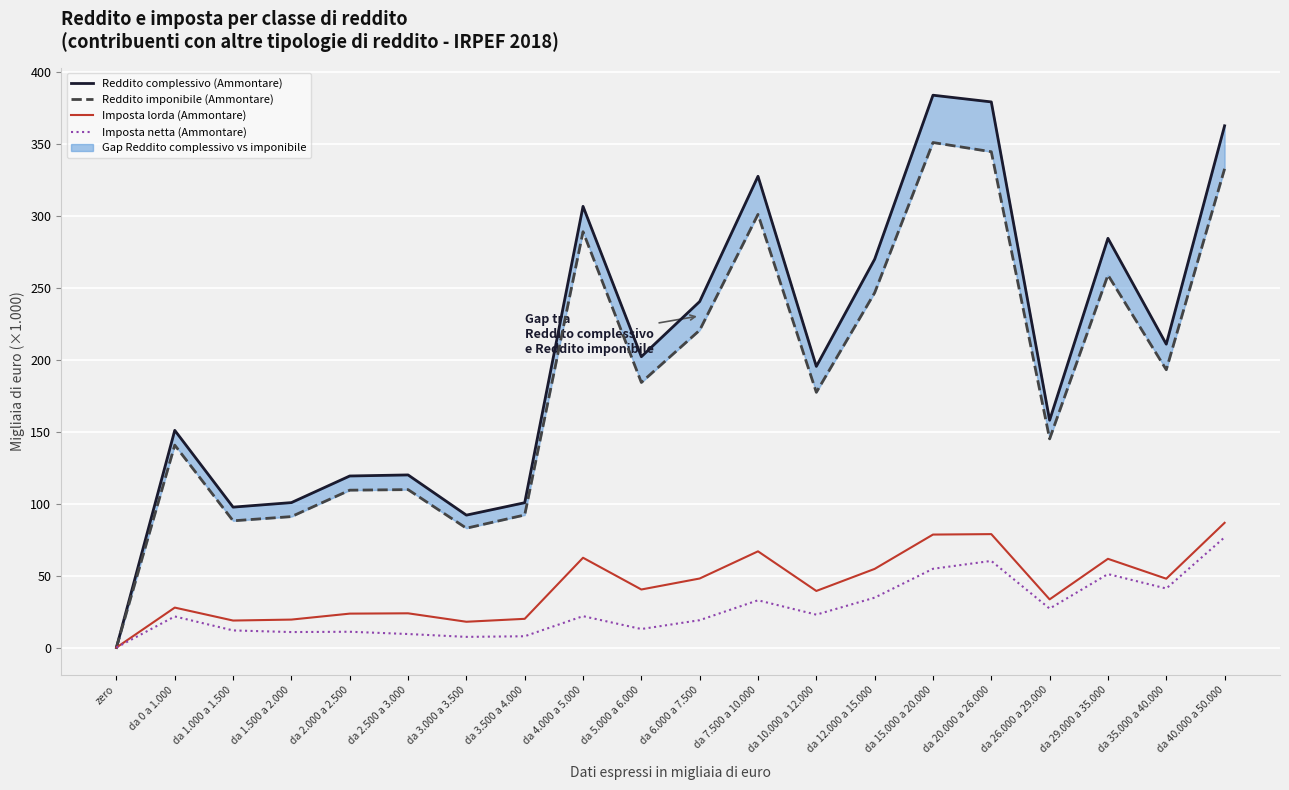

What is the total value across all series at da 15.000 a 20.000?

868.0